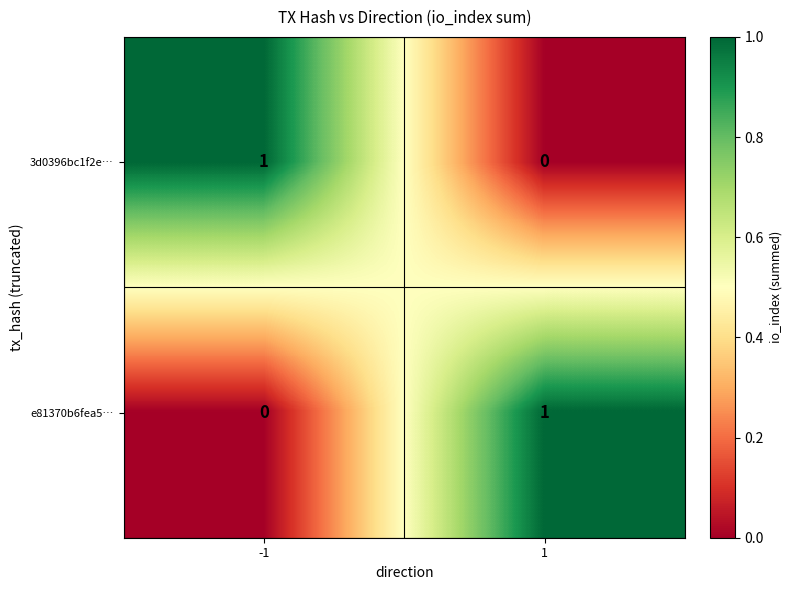

Reading left to right, list all the values displayed in this chart.

3d0396bc1f2e…: -1=1	1=0
e81370b6fea5…: -1=0	1=1